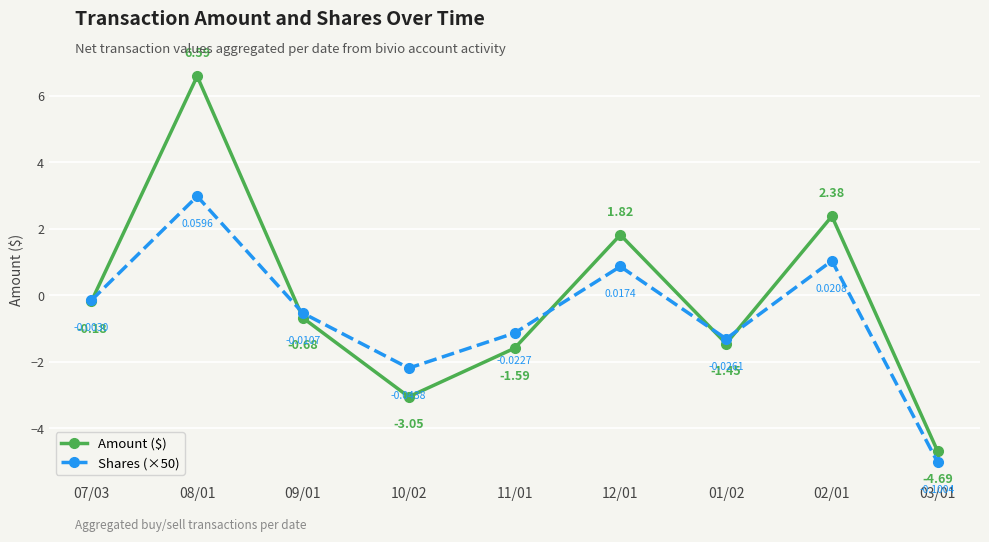

Is this an area chart (filled region under the line)?

No